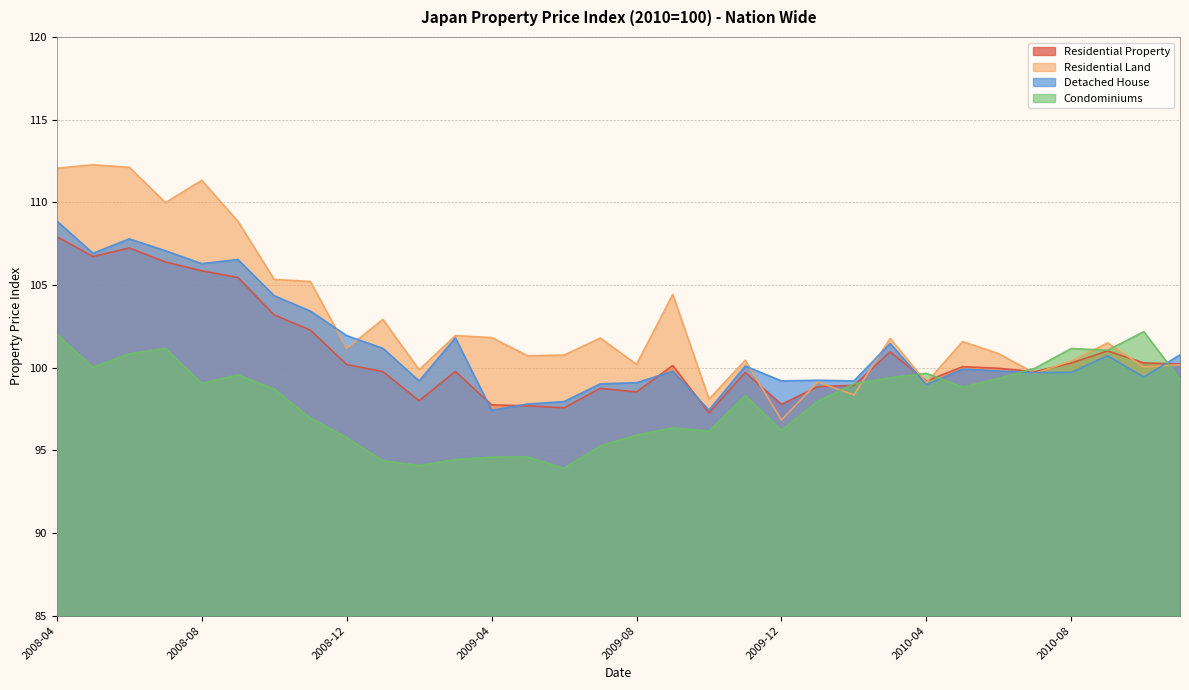

List the labels in order of Detached House value, largest first.

2008-04, 2008-06, 2008-07, 2008-05, 2008-09, 2008-08, 2008-10, 2008-11, 2008-12, 2009-03, 2010-03, 2009-01, 2010-11, 2010-09, 2009-11, 2010-05, 2010-06, 2009-09, 2010-08, 2010-07, 2010-10, 2010-01, 2009-02, 2009-12, 2010-02, 2009-08, 2009-07, 2010-04, 2009-06, 2009-05, 2009-10, 2009-04